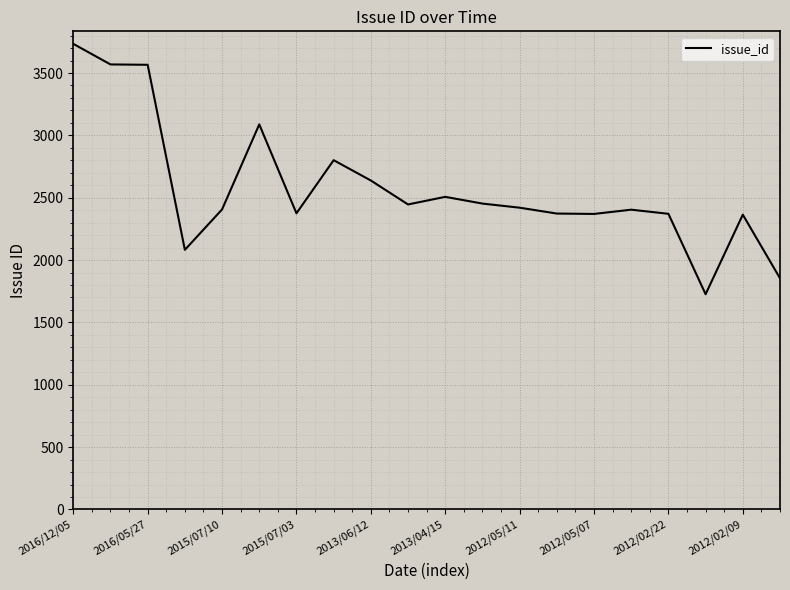

What is the minimum value shown in the chart?

1726